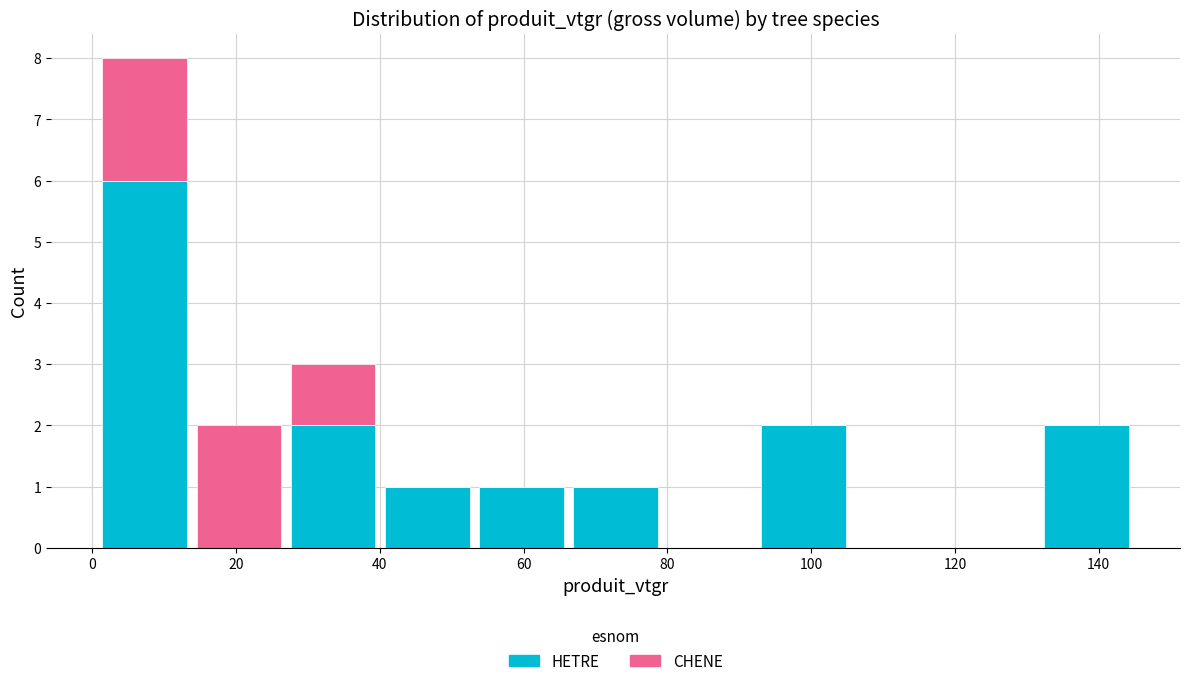

Reading left to right, transcribe this chart: for each stacked bar, give the range it covers on the x-axis and its total height. Neither the bar edges nor the heights are printed on the chart, so give them approximately, as read against the axes.

0 to 14: 8
14 to 26: 2
26 to 40: 3
40 to 54: 1
54 to 66: 1
66 to 80: 1
80 to 92: 0
92 to 106: 2
106 to 118: 0
118 to 132: 0
132 to 144: 2